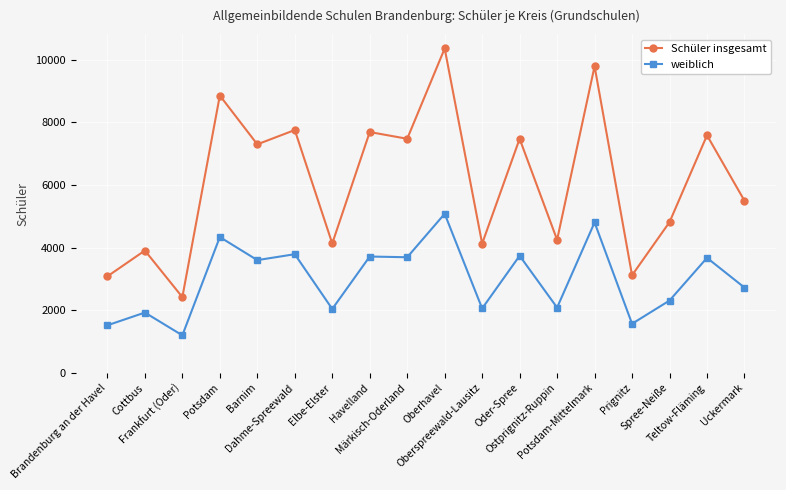

What is the greatest value displayed?

10363